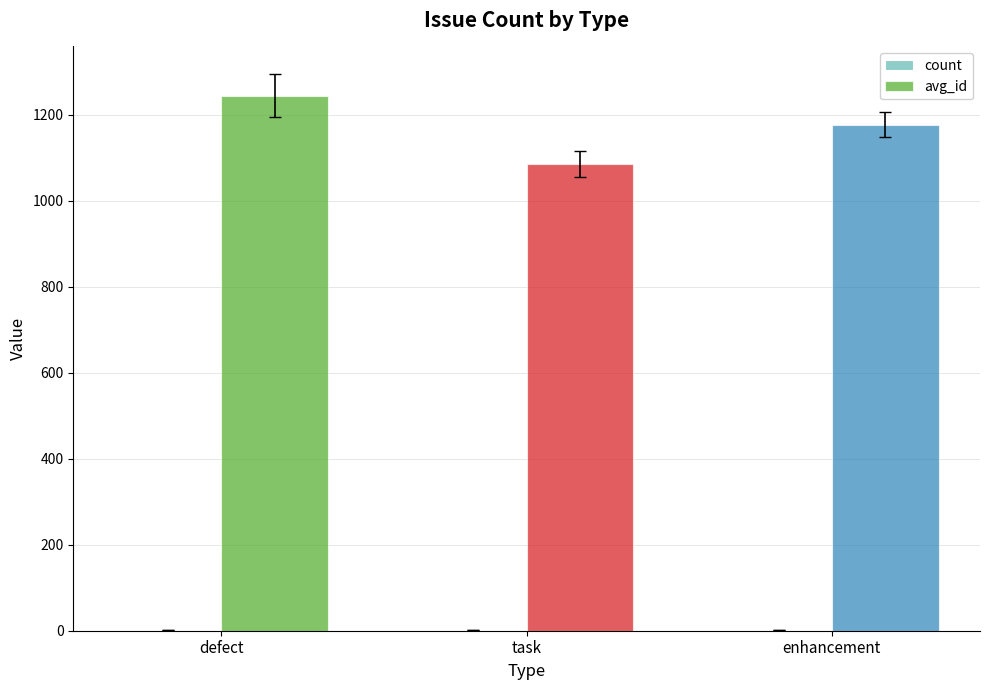

Between defect and task, which series saw the biggest shift?

avg_id